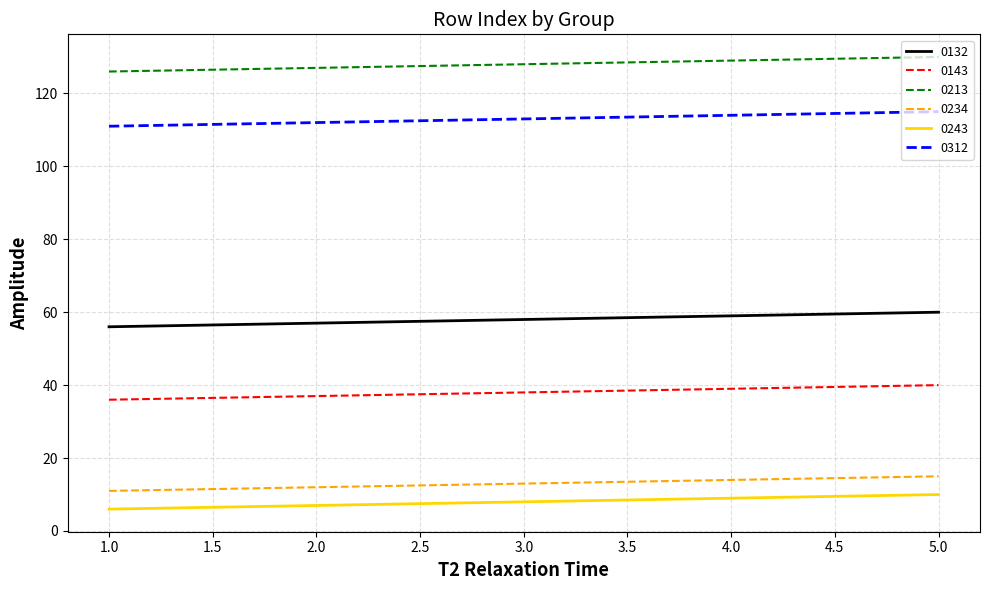

Is this an area chart (filled region under the line)?

No